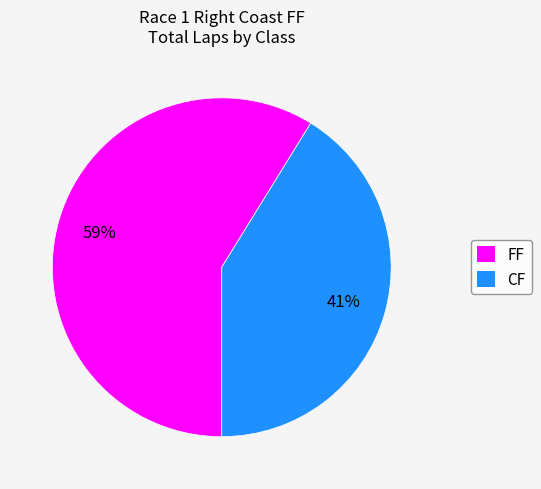

To the nearest percent, what is the average slice percentage?

50%